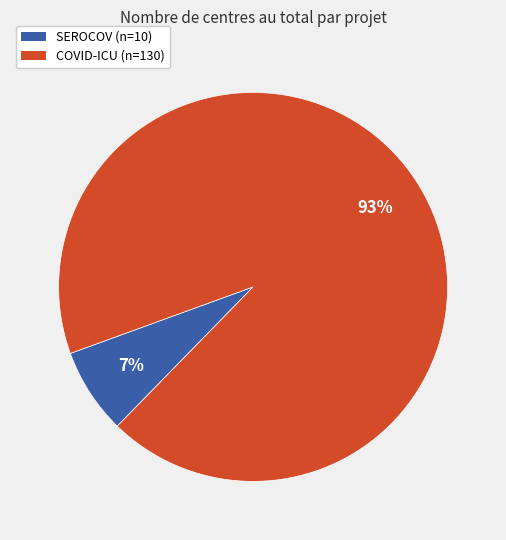

Count the number of slices in the pie.

2